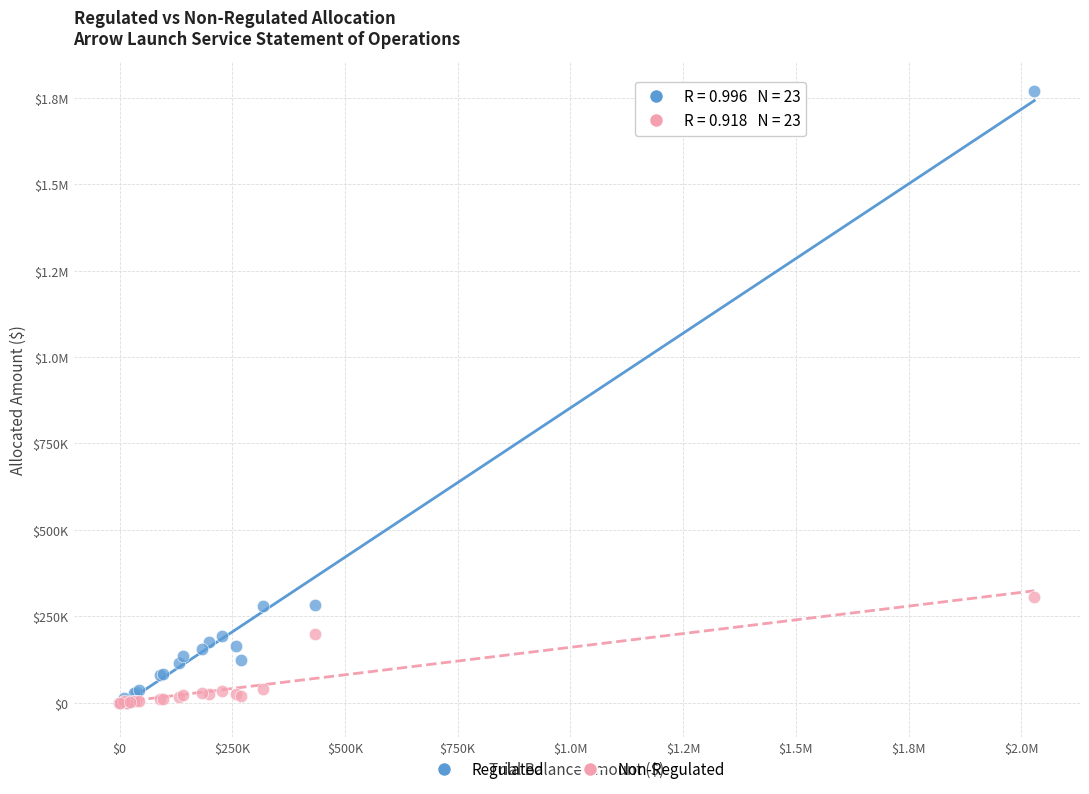

What are all the series names shown in the legend?

Regulated, Non-Regulated